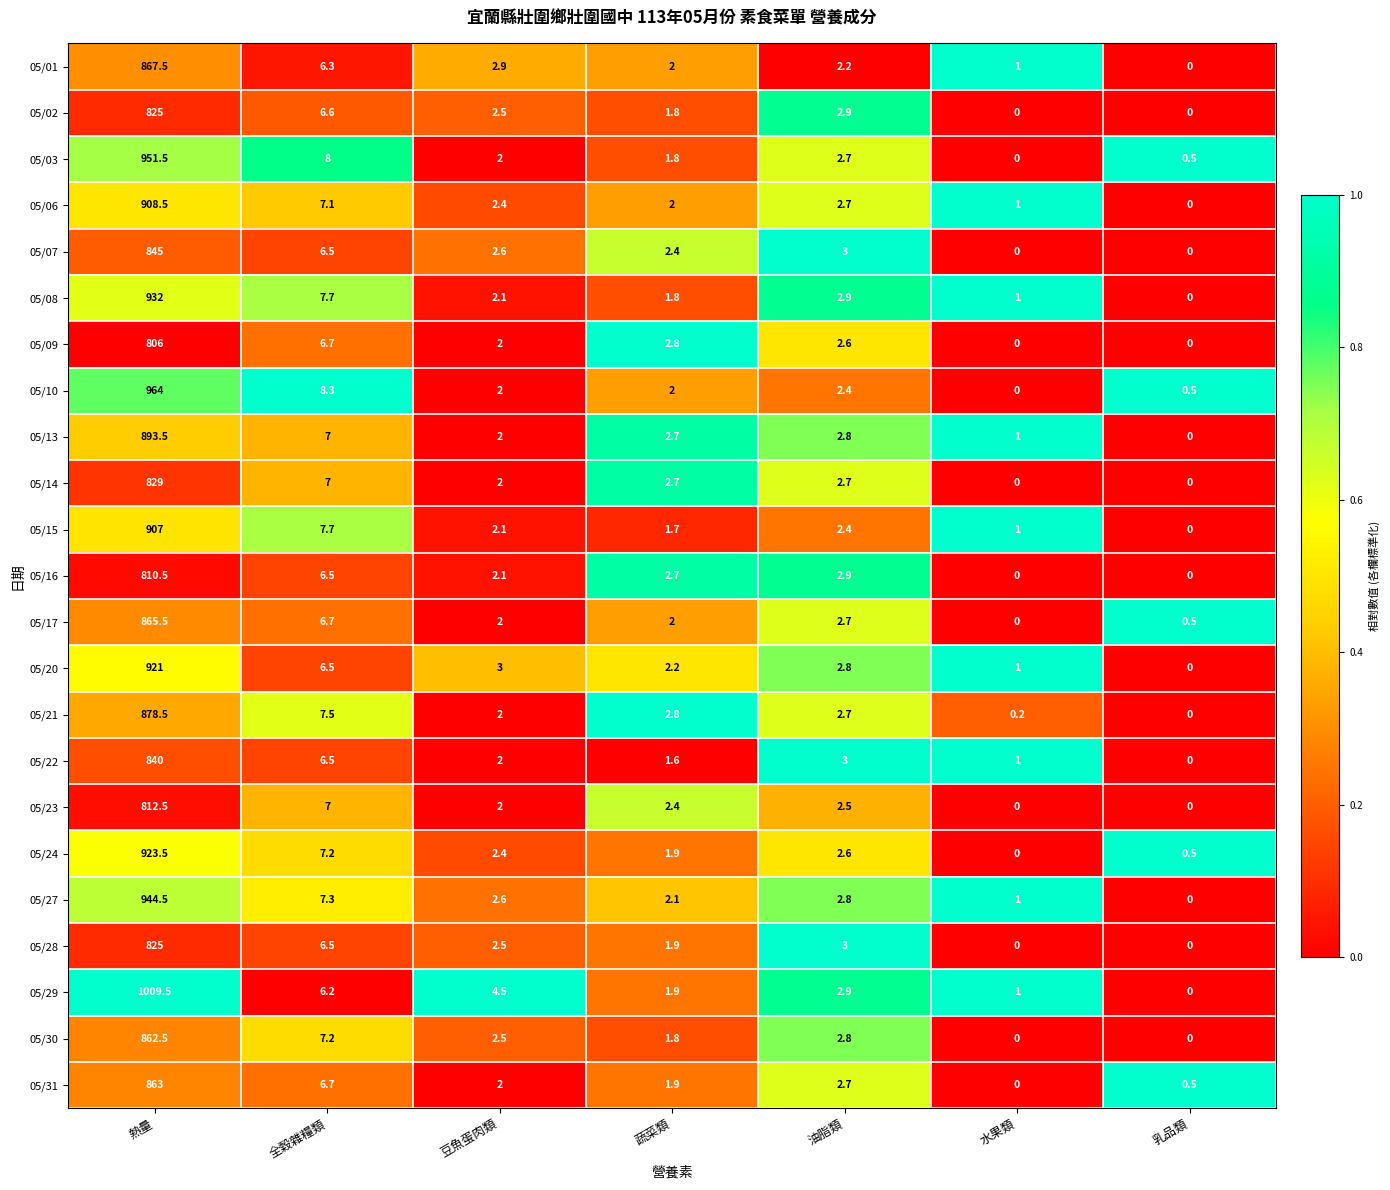

What is the sum of all 05/15 values?

921.9